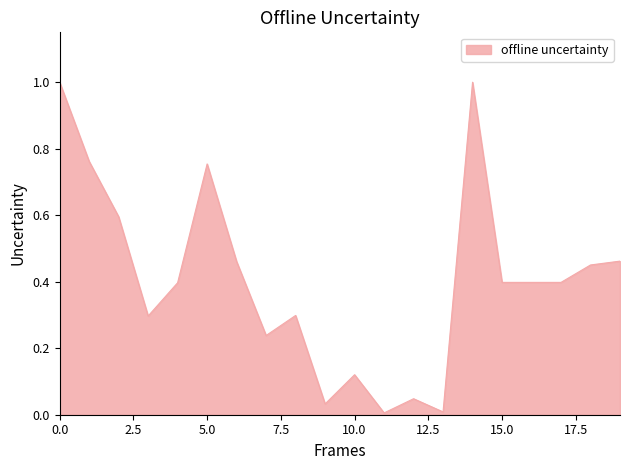

True or false: there are more than 0 points higher than both neighbors.

True